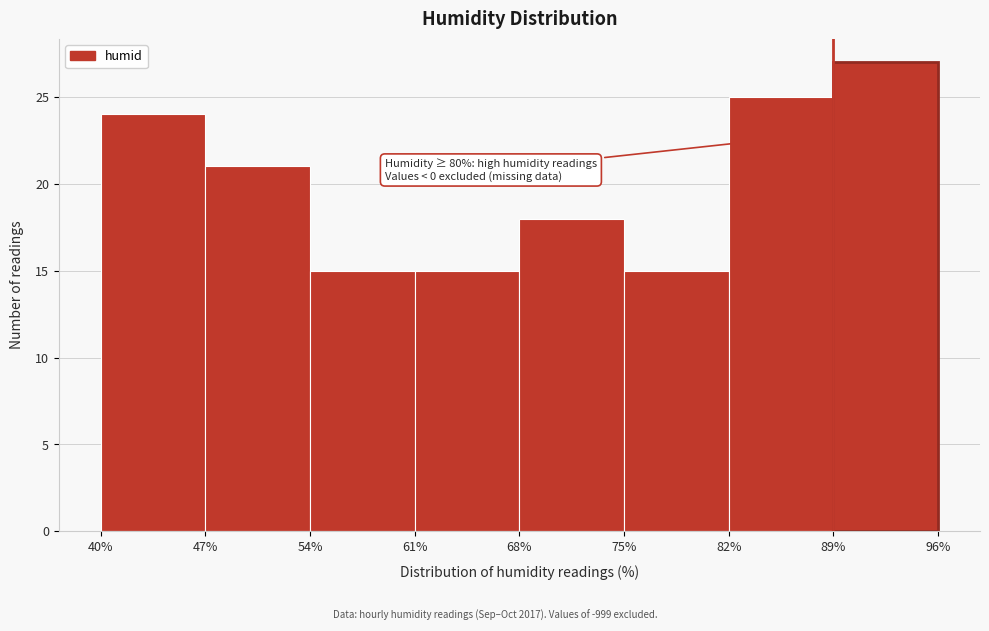

Over which range of the x-axis is the bar tallest?

89% to 96%